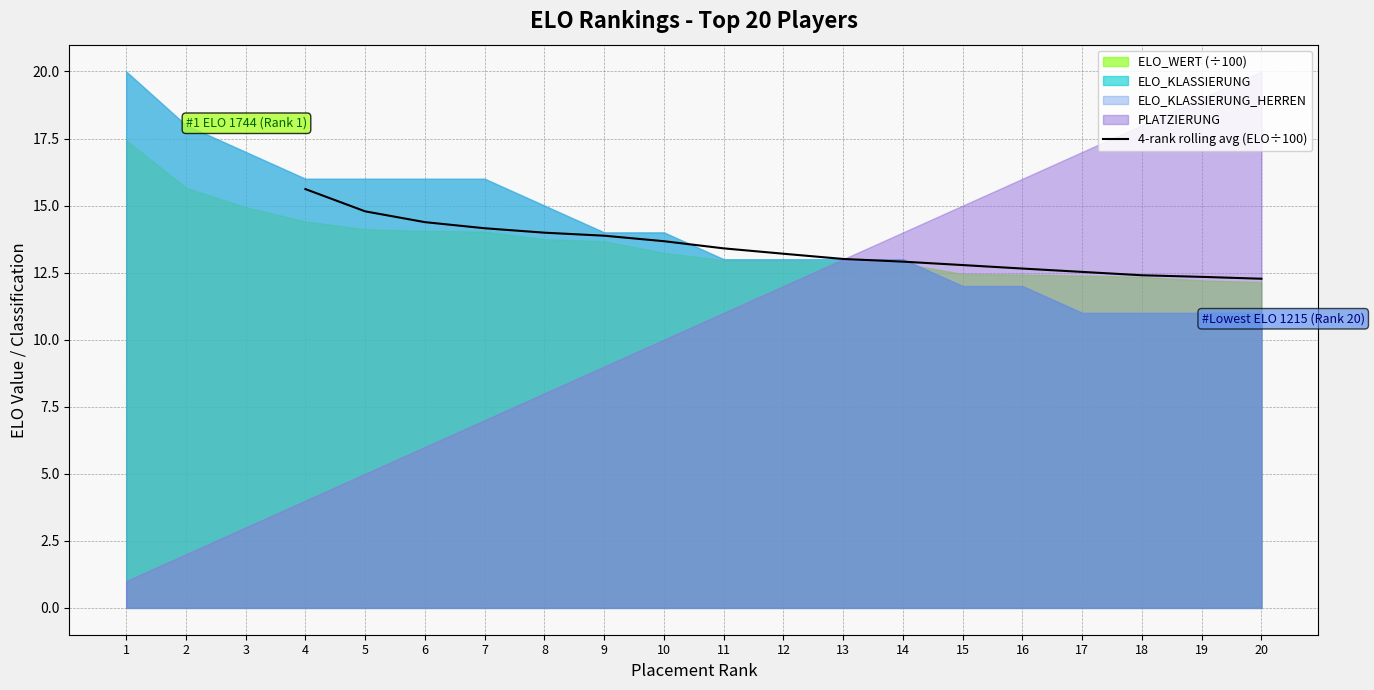

At which label does 4-rank rolling avg (ELO÷100) reach its peak?

4